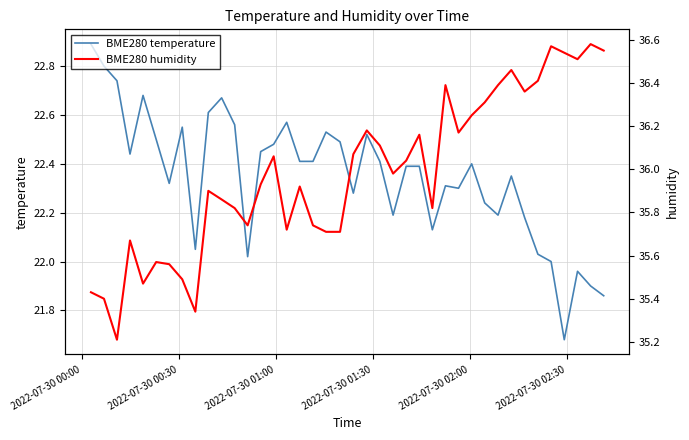

What is the highest value of the BME280 temperature series?

22.9